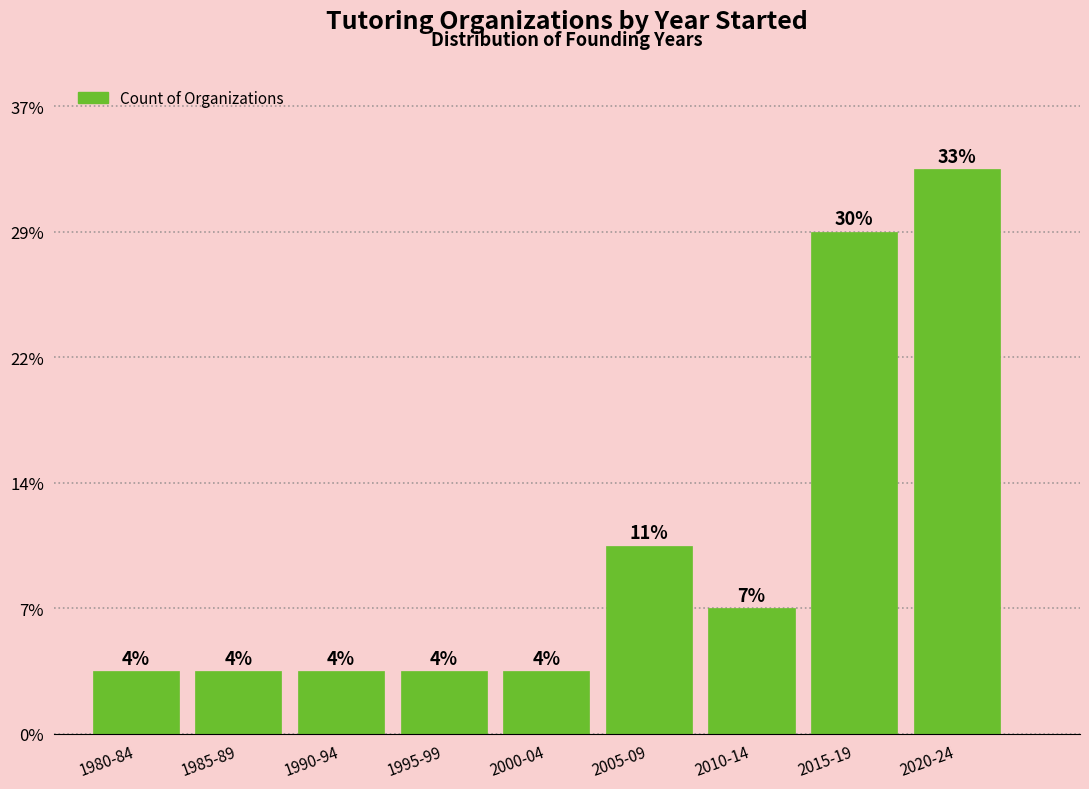

Does the chart contain any negative values?

No